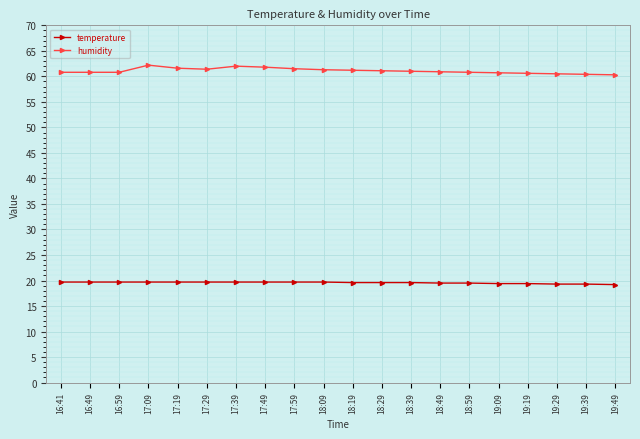

What is the maximum value shown in the chart?

62.2